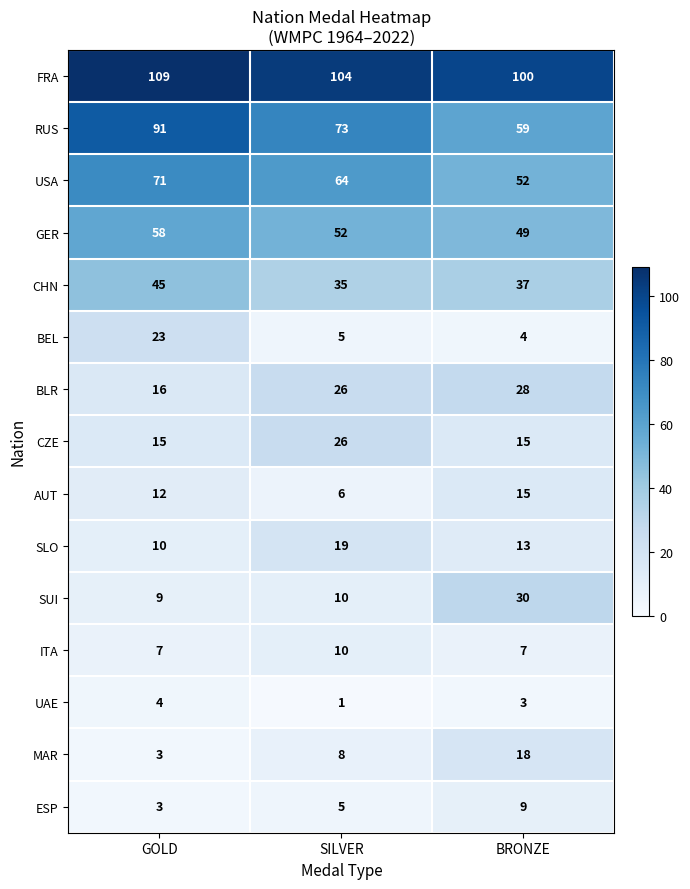

The value of ITA at BRONZE is 4. True or false?

False